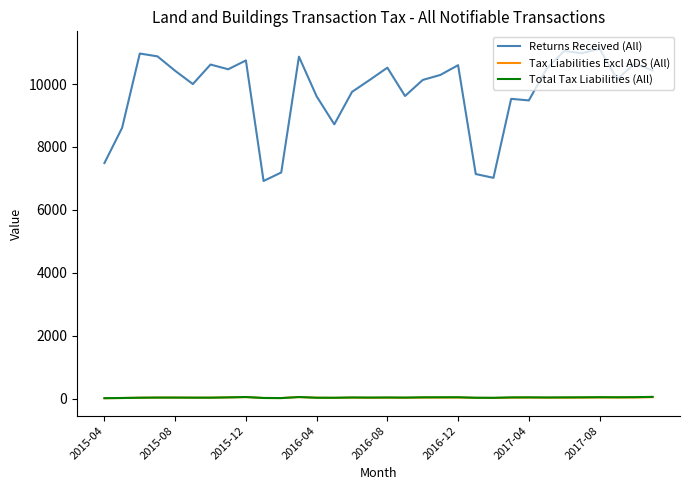

True or false: Returns Received (All) and Tax Liabilities Excl ADS (All) cross at least once.

False